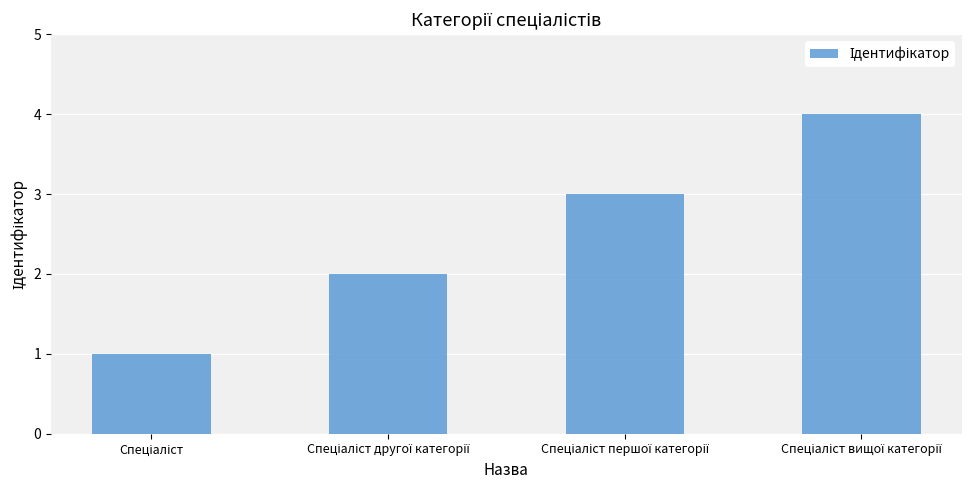

What is the value of the 2nd bar from the left?

2